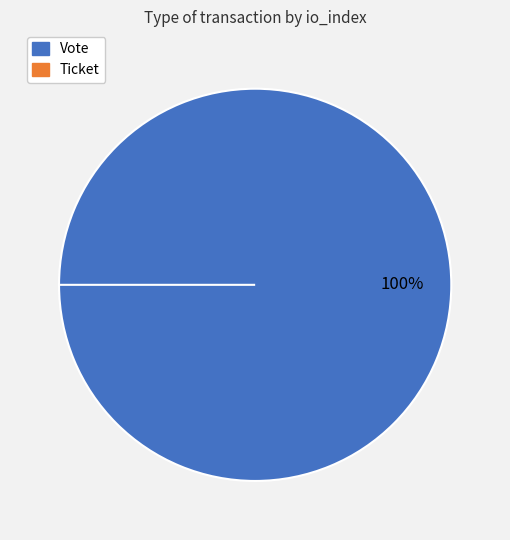

The Ticket slice represents 11% of the pie. True or false?

False